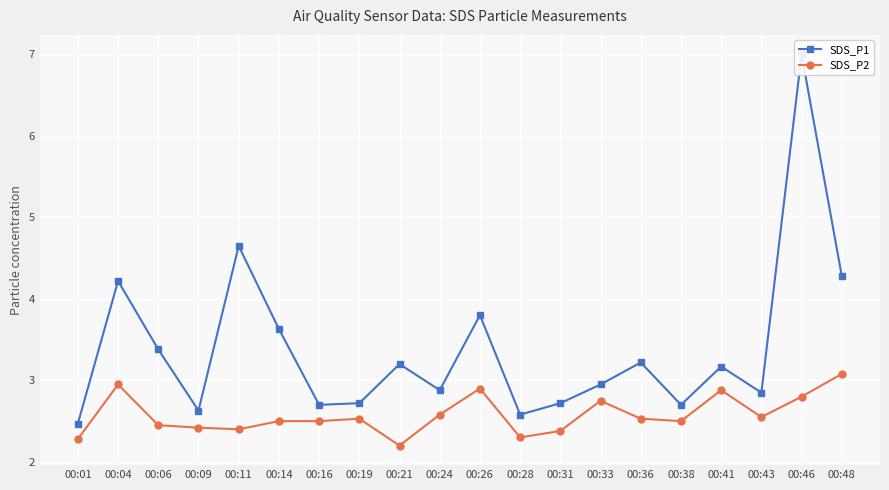

Rank the series by their average value, from lowest to highest.

SDS_P2, SDS_P1